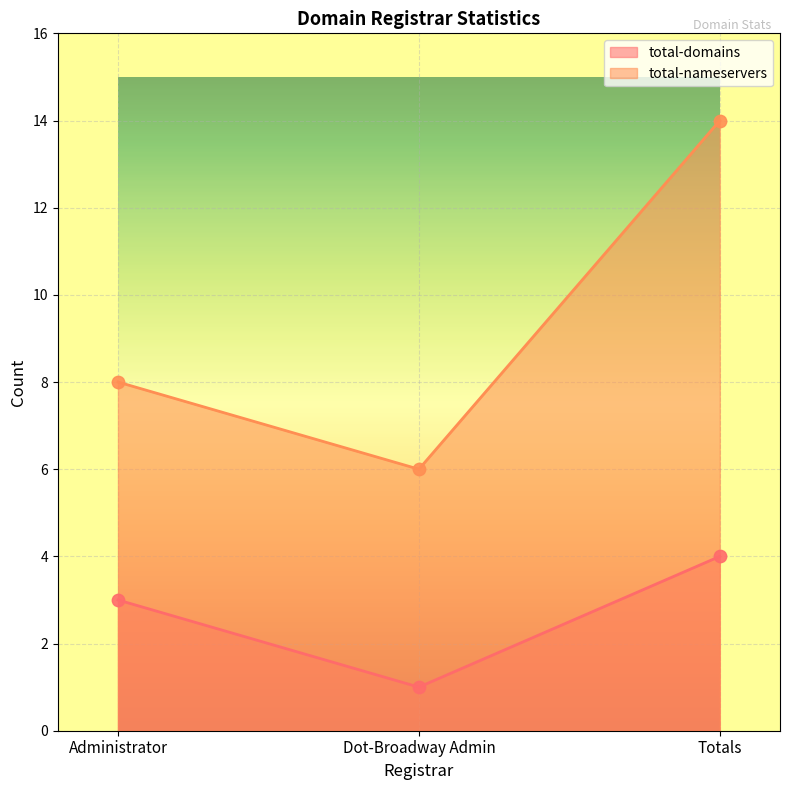

Which series contains the highest Y value?

total-nameservers